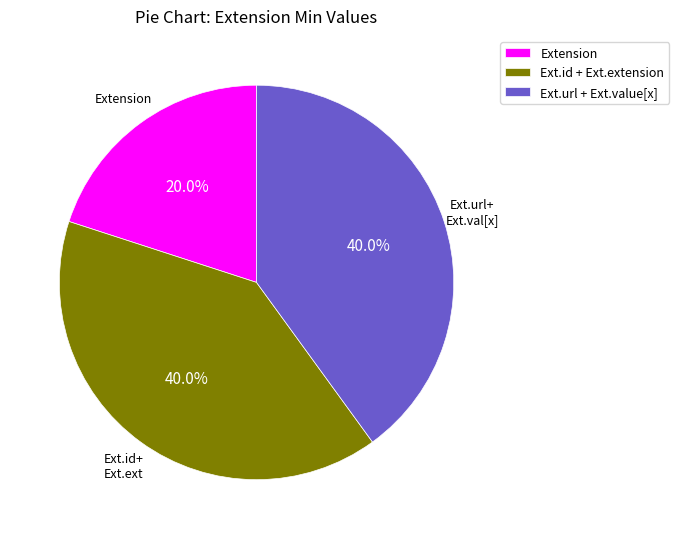

Count the number of slices in the pie.

3